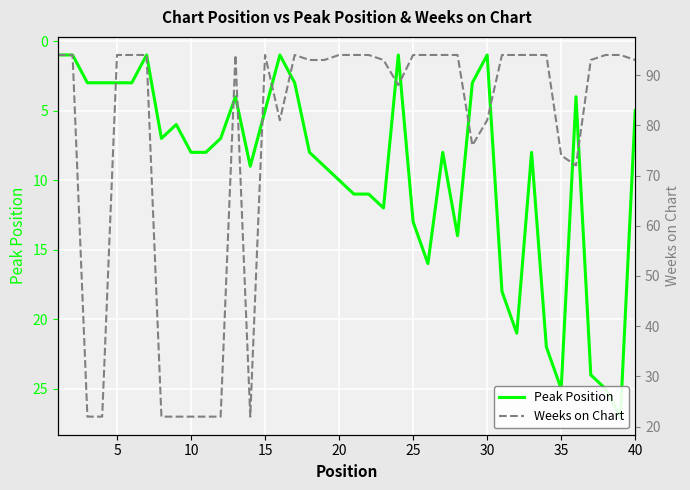

What is the average value of the Weeks on Chart series?

77